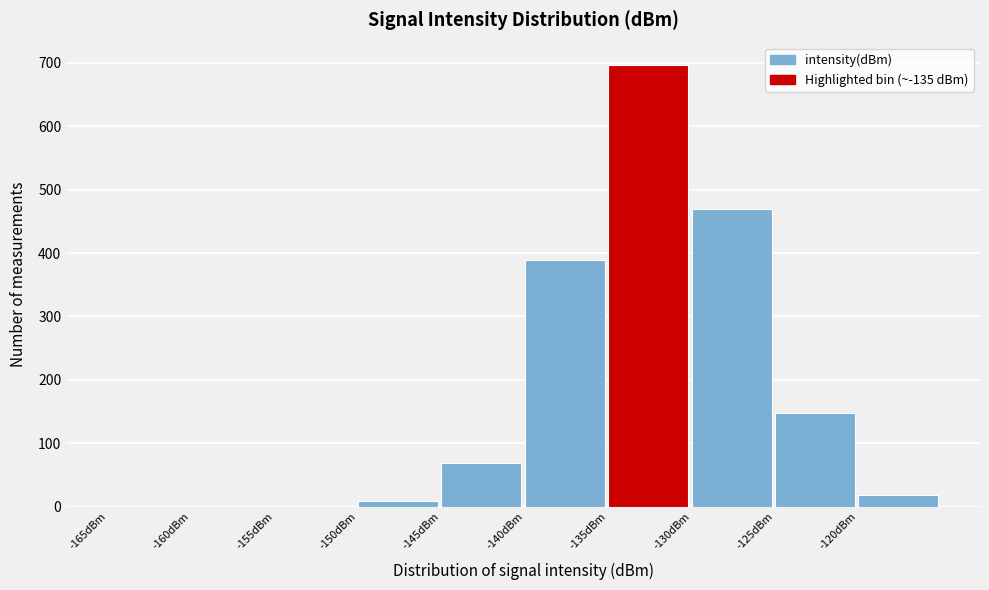

Reading left to right, list every bar in this chart as the range it spans on the x-axis followed by its height. The values are not printed on the chart, so give them approximately, as read against the axis.

-165 to -160: 0
-160 to -155: 0
-155 to -150: 0
-150 to -145: under 10
-145 to -140: 70
-140 to -135: 390
-135 to -130: 700
-130 to -125: 470
-125 to -120: 150
-120 to -115: 20